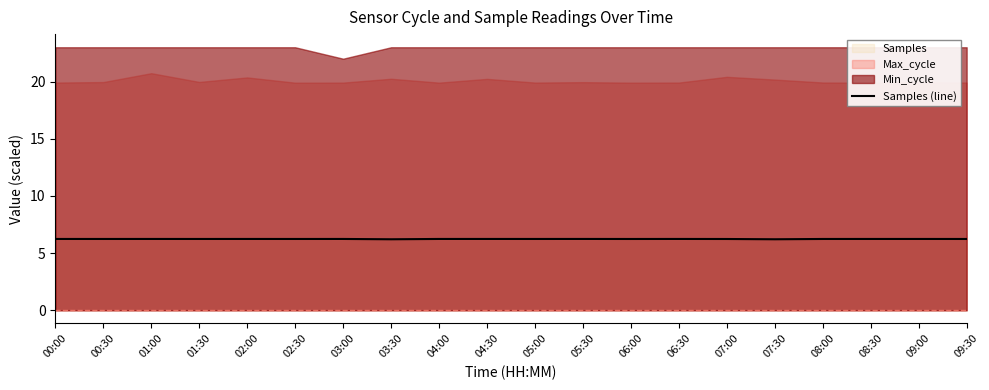

What is the highest value of the Samples (line) series?

6.2